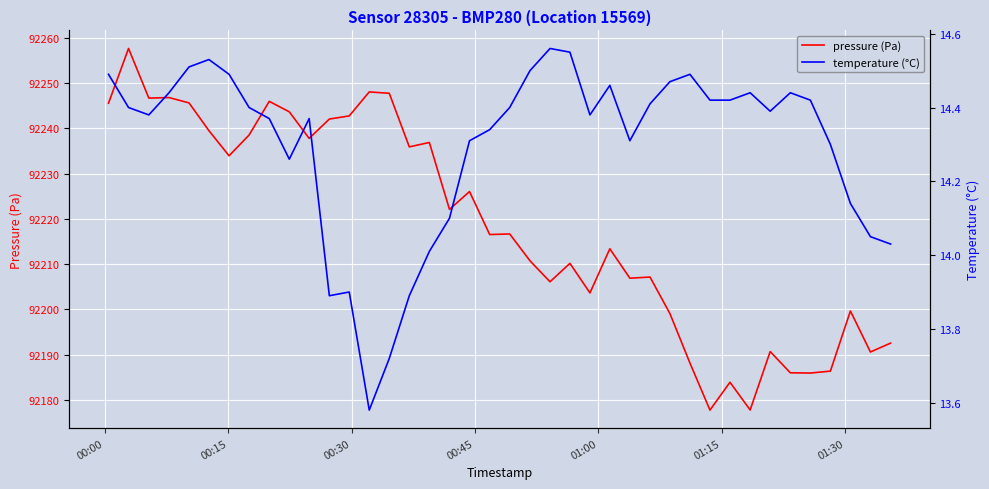

What is the maximum value for pressure (Pa)?

92257.7